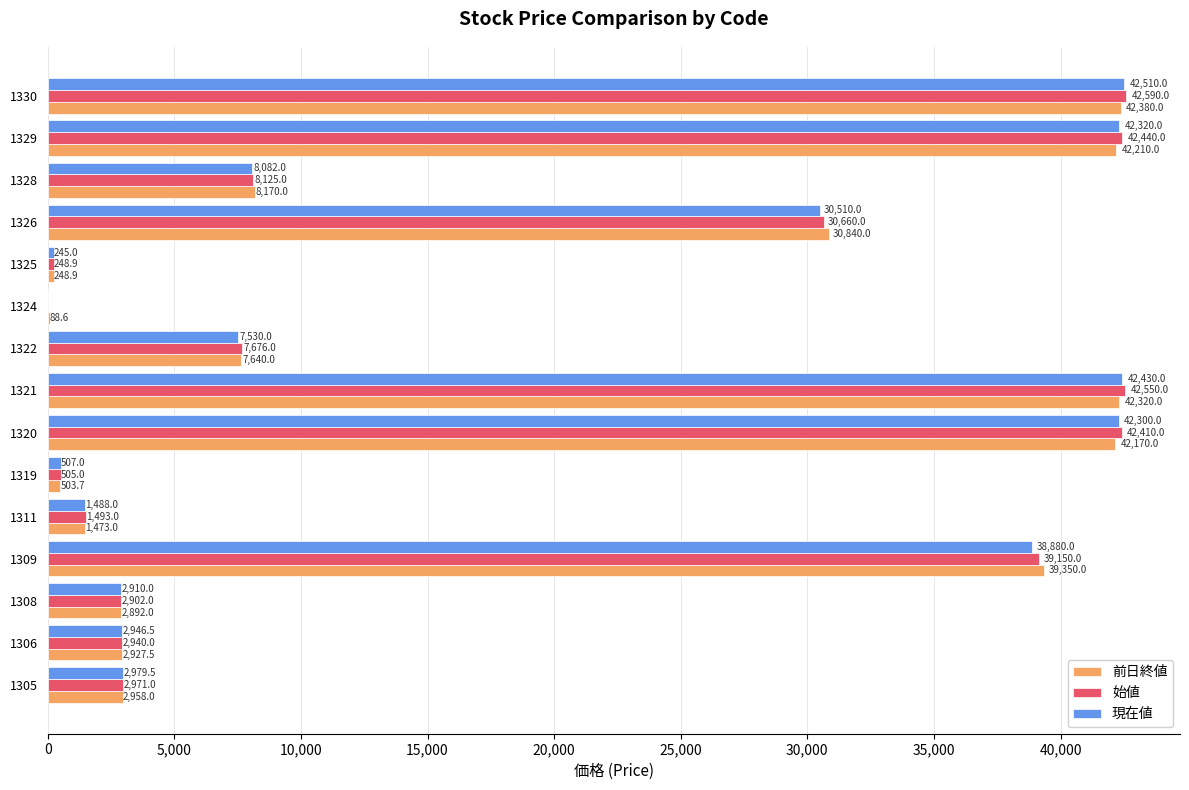

Which series changed the most between 1309 and 1321?

現在値